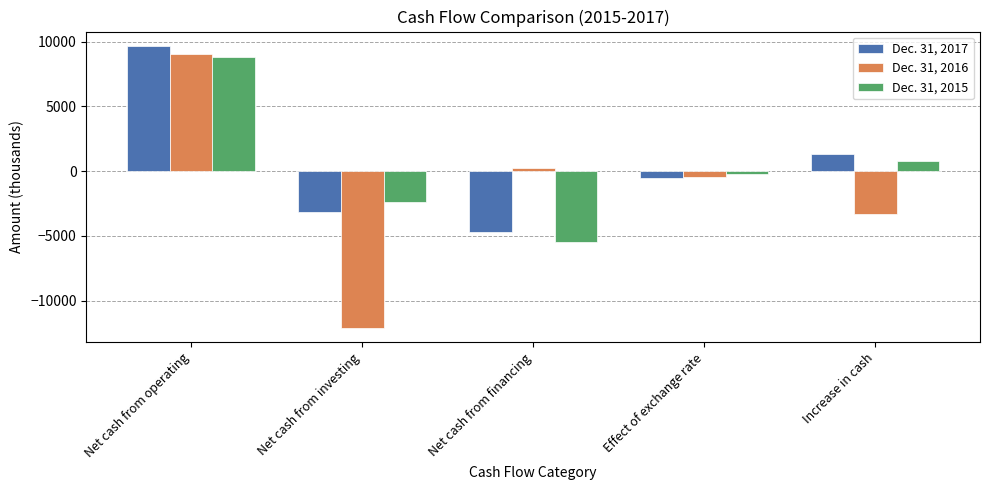

Where is Dec. 31, 2015 nearest to the value 1666?

Increase in cash